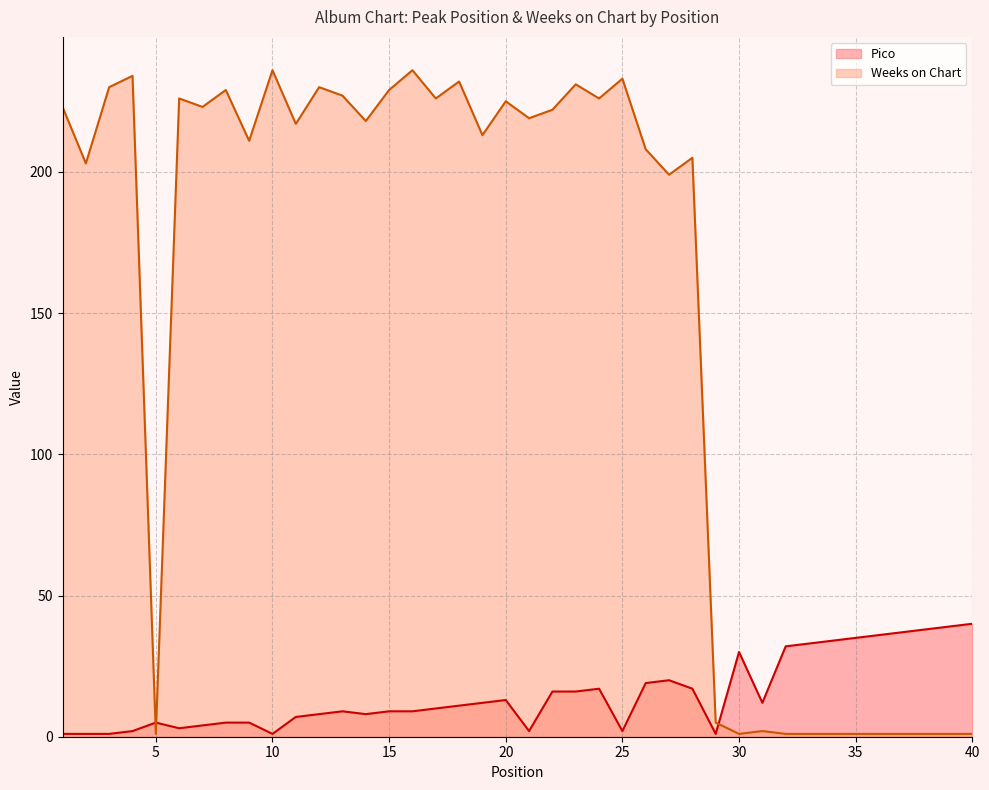

How many interior local valleys does the Pico series have?

7